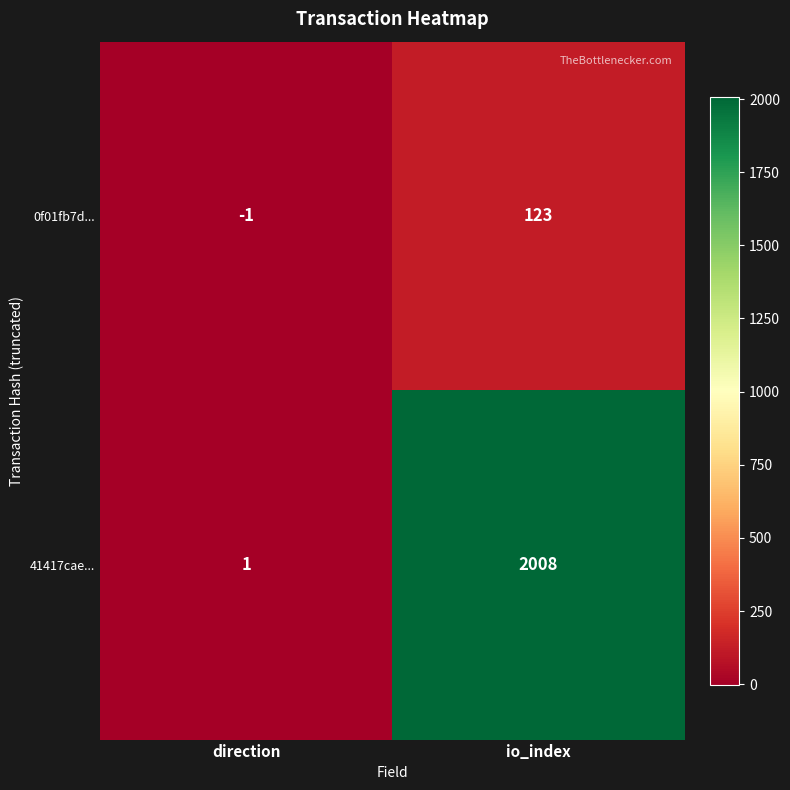

Reading right to left, transcribe all the data shown in this chart.

0f01fb7d...: io_index=123	direction=-1
41417cae...: io_index=2008	direction=1